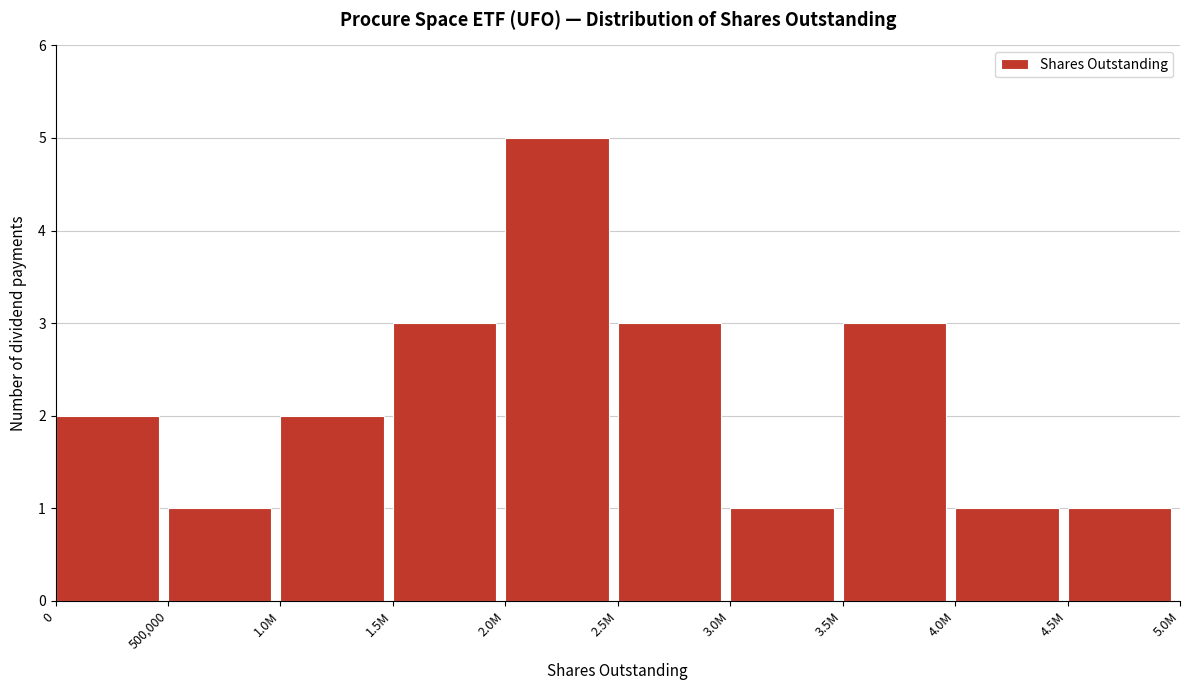

Reading left to right, what are all the values shown in this chart?

0=2	500,000=1	1.0M=2	1.5M=3	2.0M=5	2.5M=3	3.0M=1	3.5M=3	4.0M=1	4.5M=1